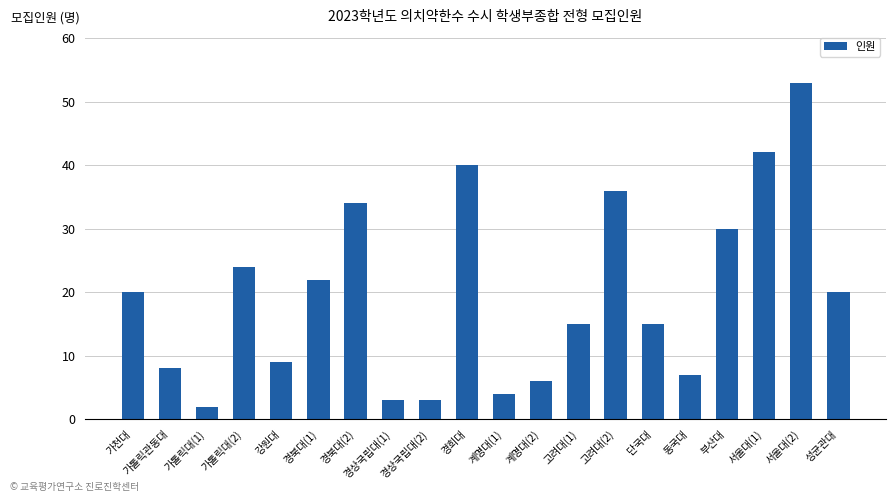

What is the change in value from 경북대(1) to 서울대(1)?

+20